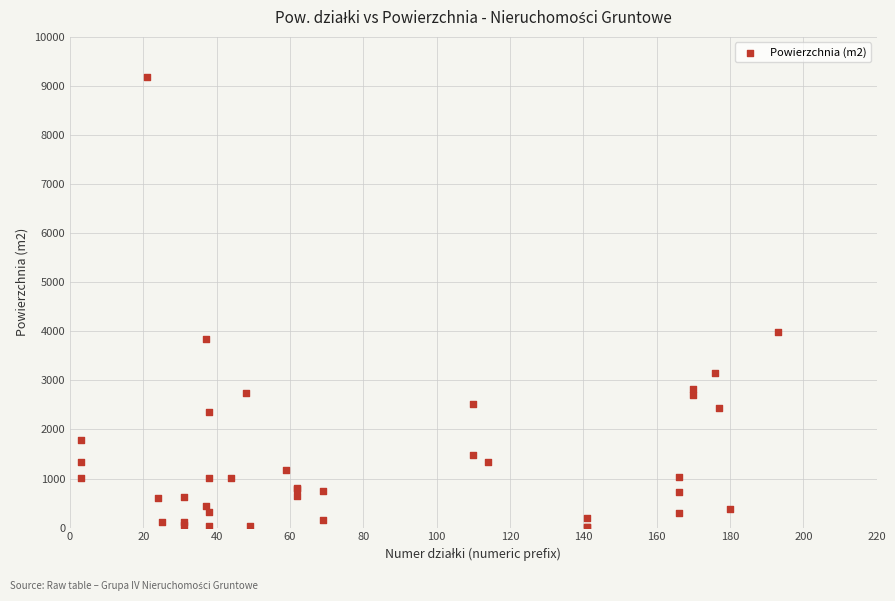

What Y value in the scatter plot is closest to 4591?

3986